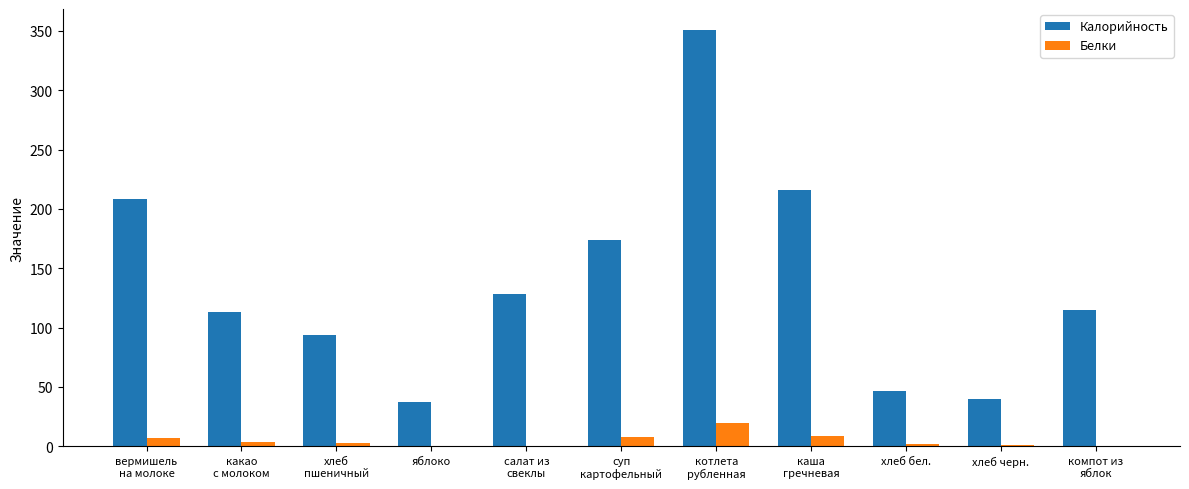

What is the maximum value for Белки?

19.4